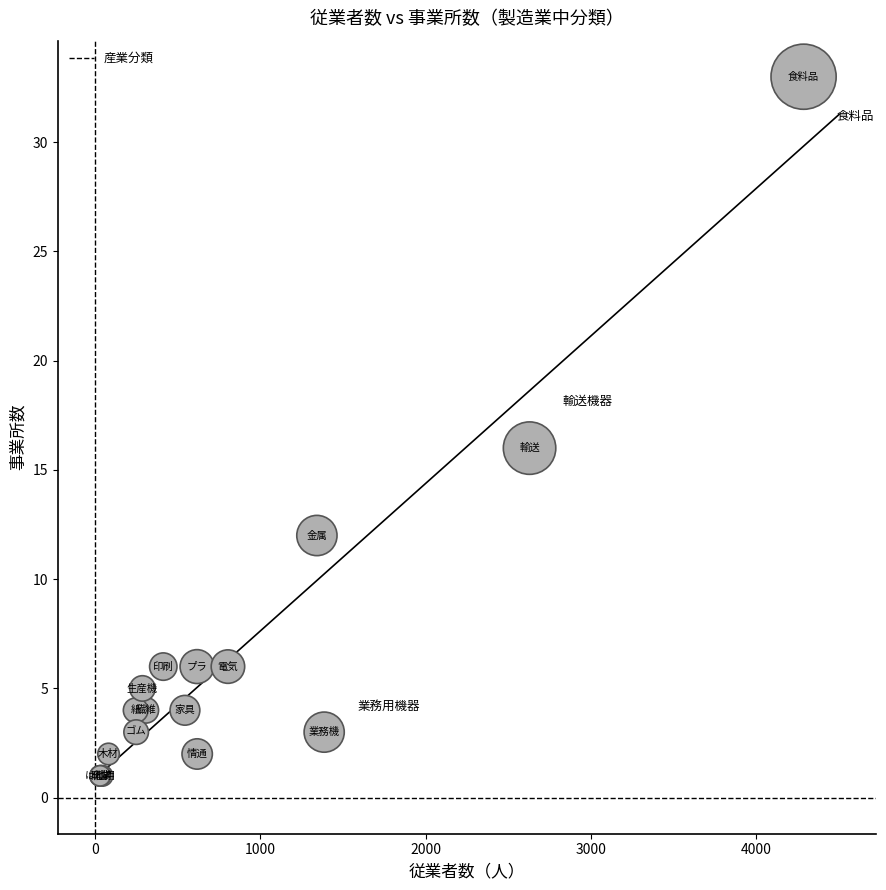

What Y value in the scatter plot is closest to 17?

16